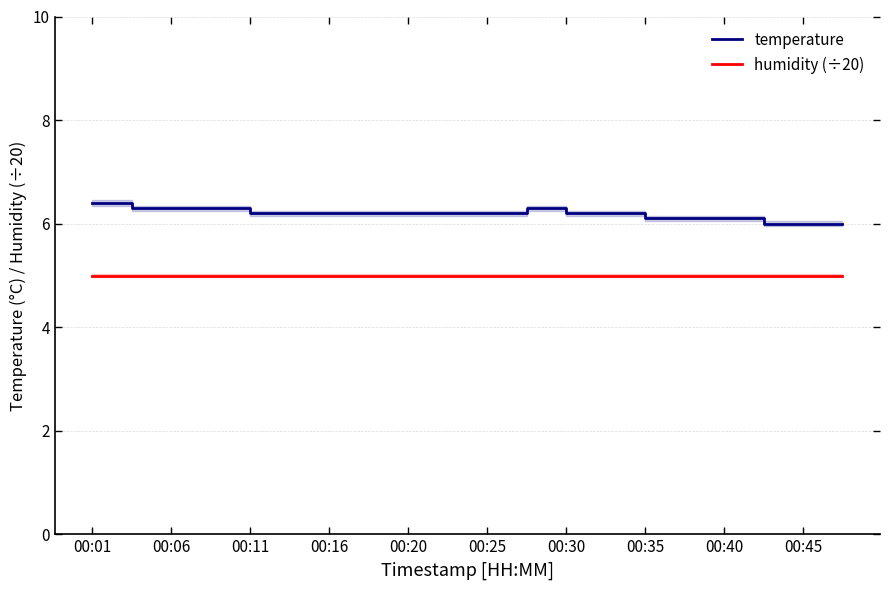

True or false: humidity (÷20) has more than 0 points higher than both neighbors.

False